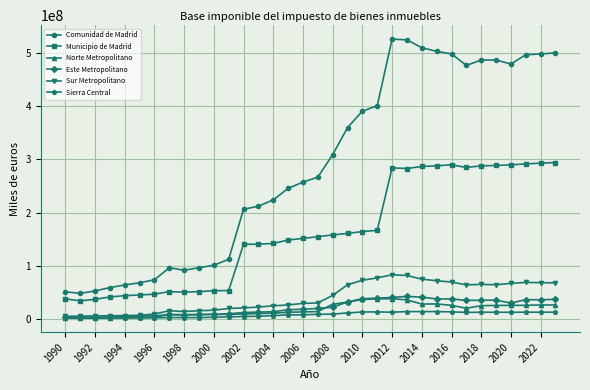

True or false: Este Metropolitano has more than 2 interior local peaks.

True